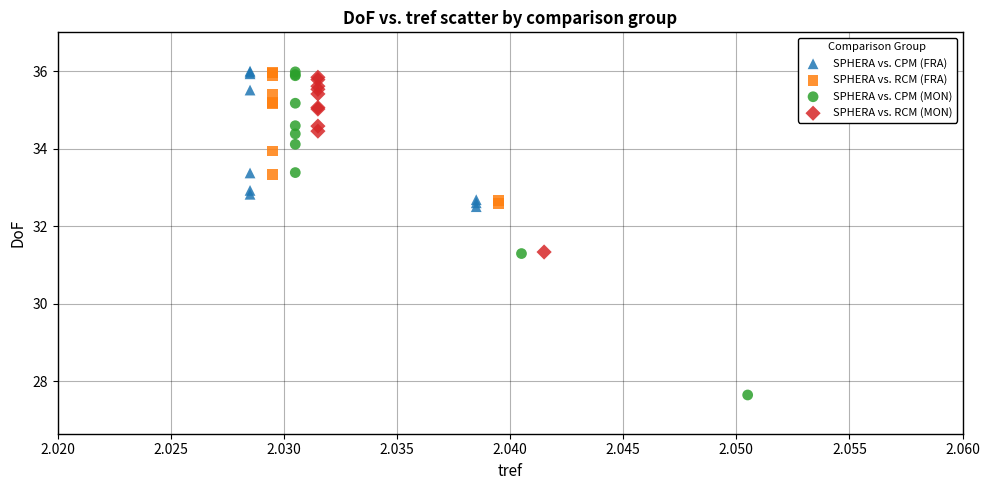

Which series reaches the minimum Y coordinate?

SPHERA vs. CPM (MON)